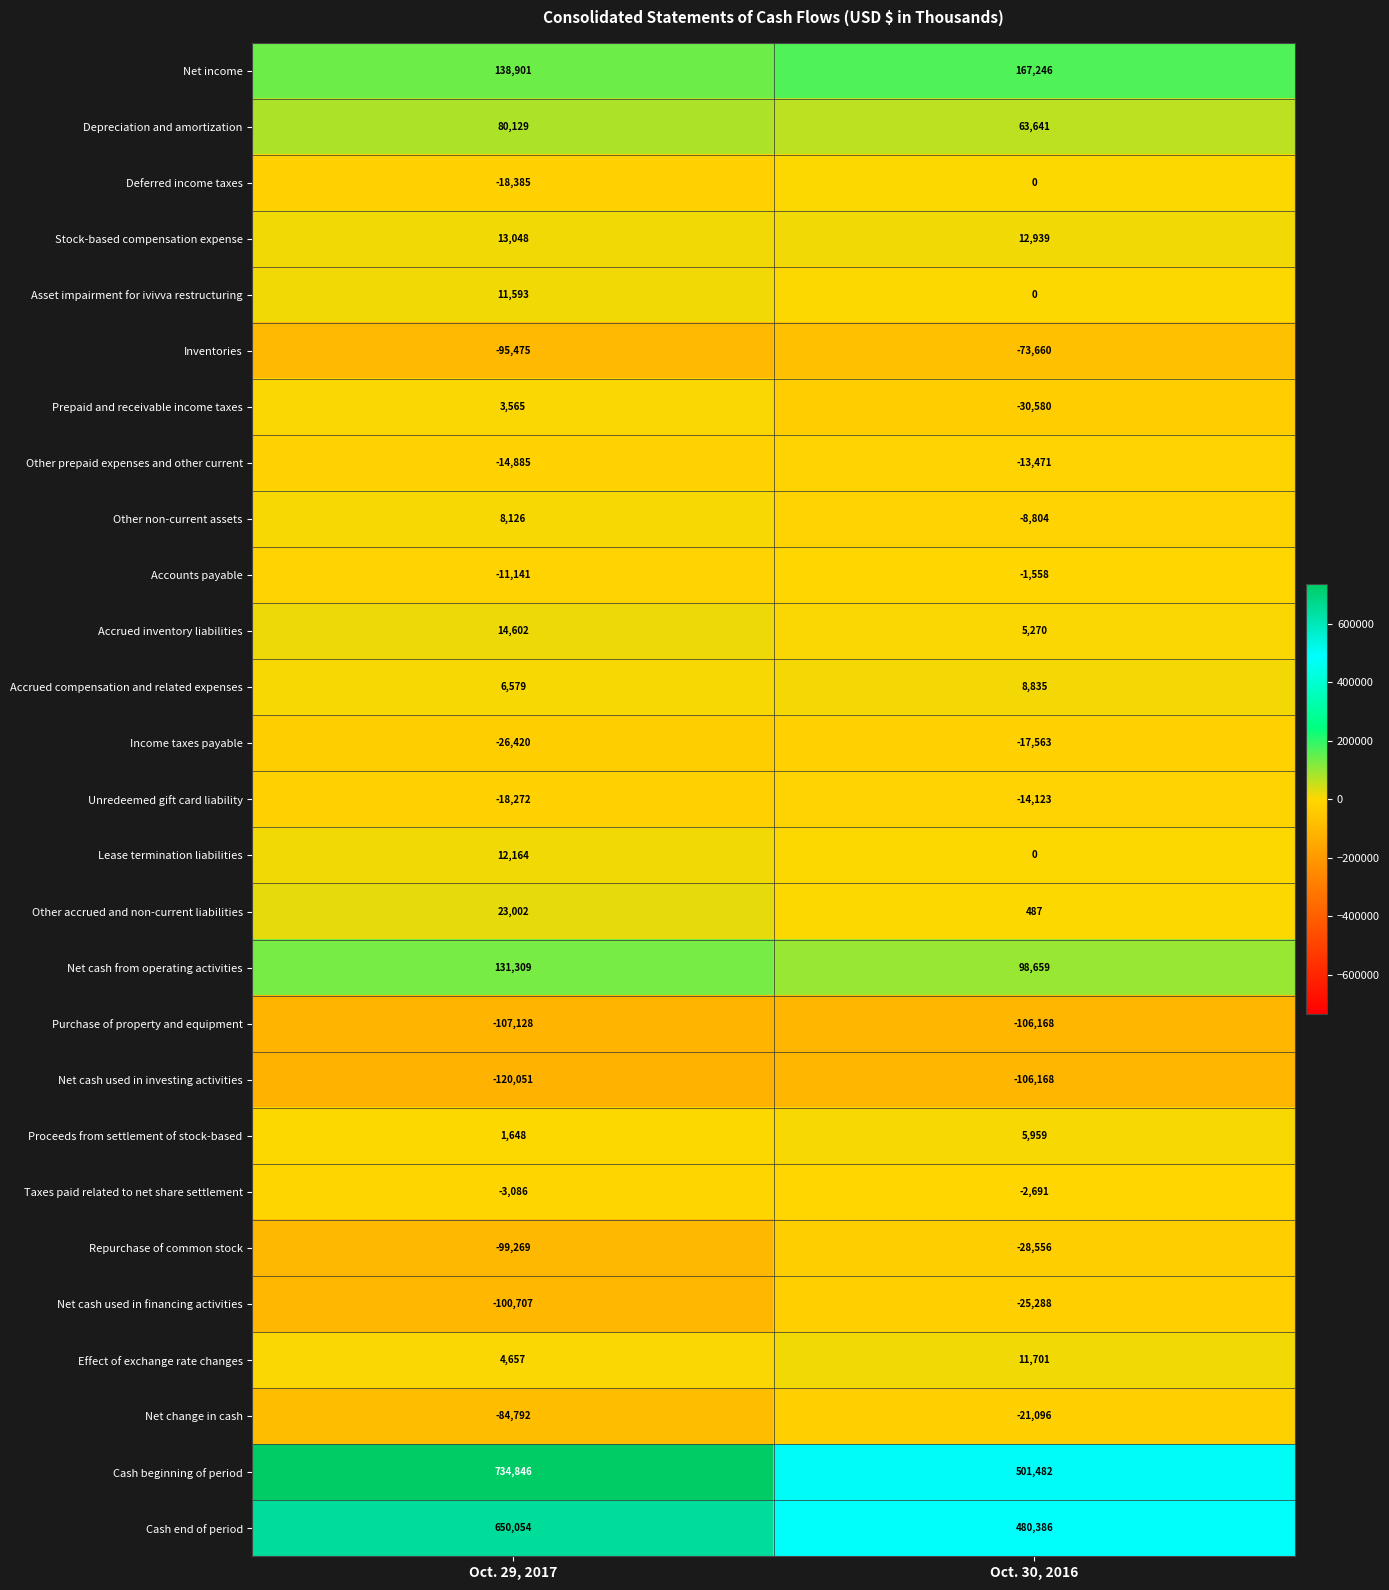

What is the sum of the Inventories values at Oct. 30, 2016 and Oct. 29, 2017?

-169135